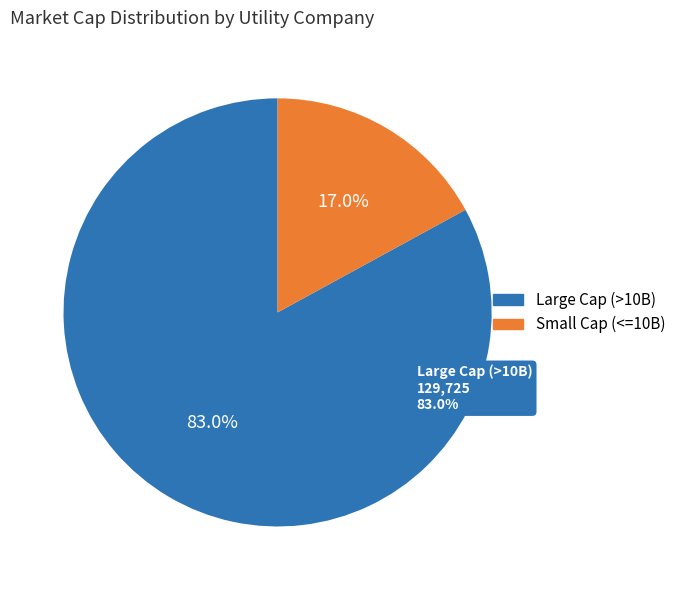

Is it true that Westar Energy is 1% of the pie?

False